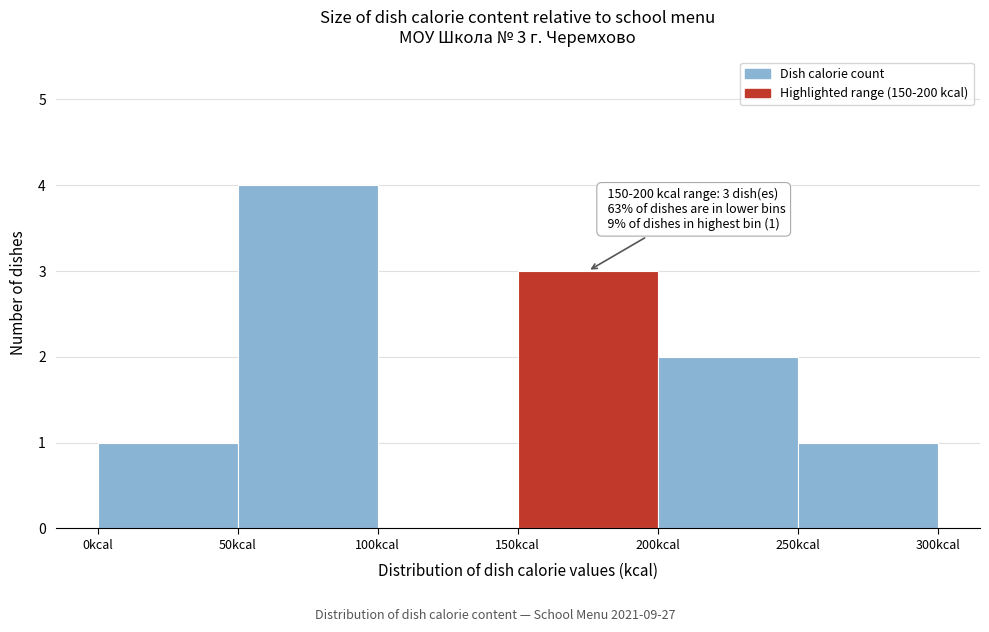

Which range on the x-axis has the tallest bar?

50 to 100